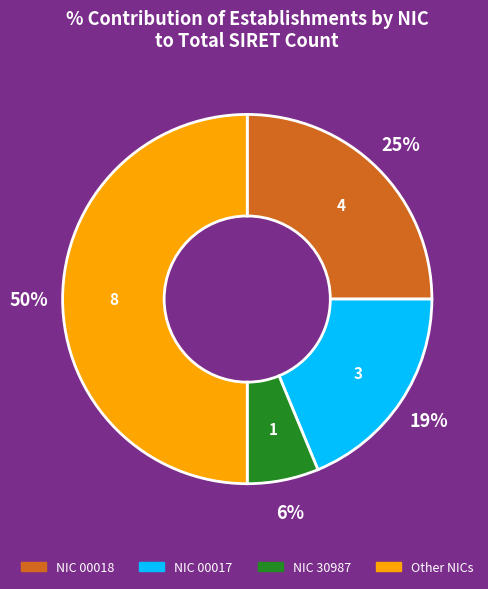

To the nearest percent, what is the average slice percentage?

25%